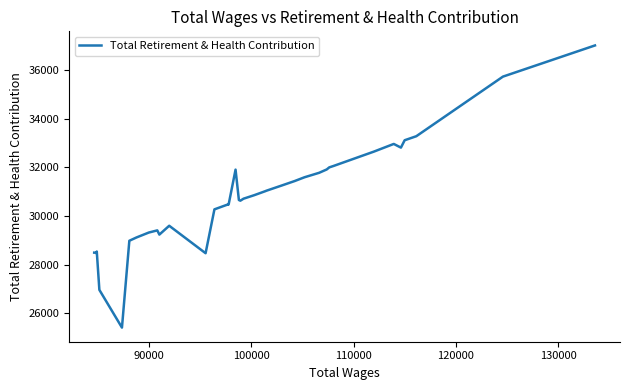

What is the sum of all values?

1229832